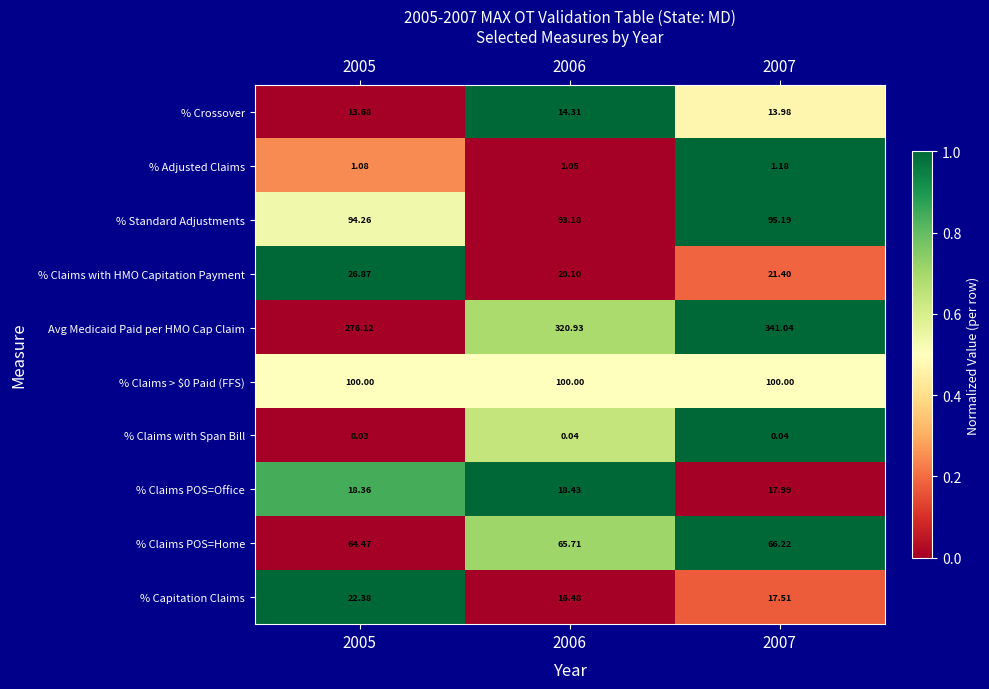

Which series changed the most between 2005 and 2007?

Avg Medicaid Paid per HMO Cap Claim